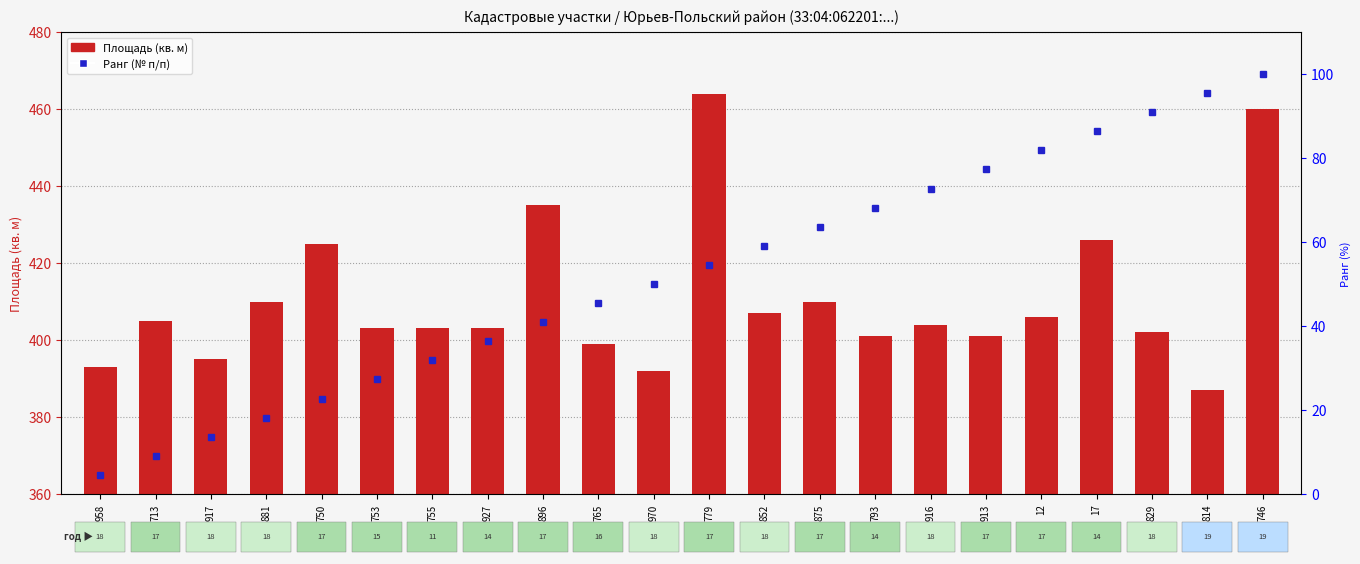

What is the label of the 3rd bar from the right?

829